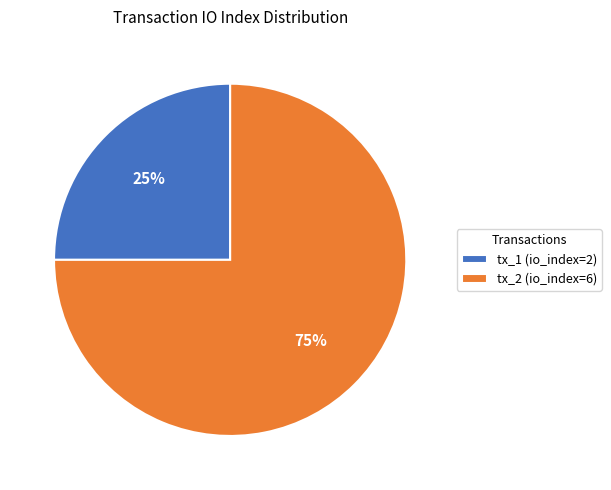

Is there any slice that represents more than half of the pie?

Yes